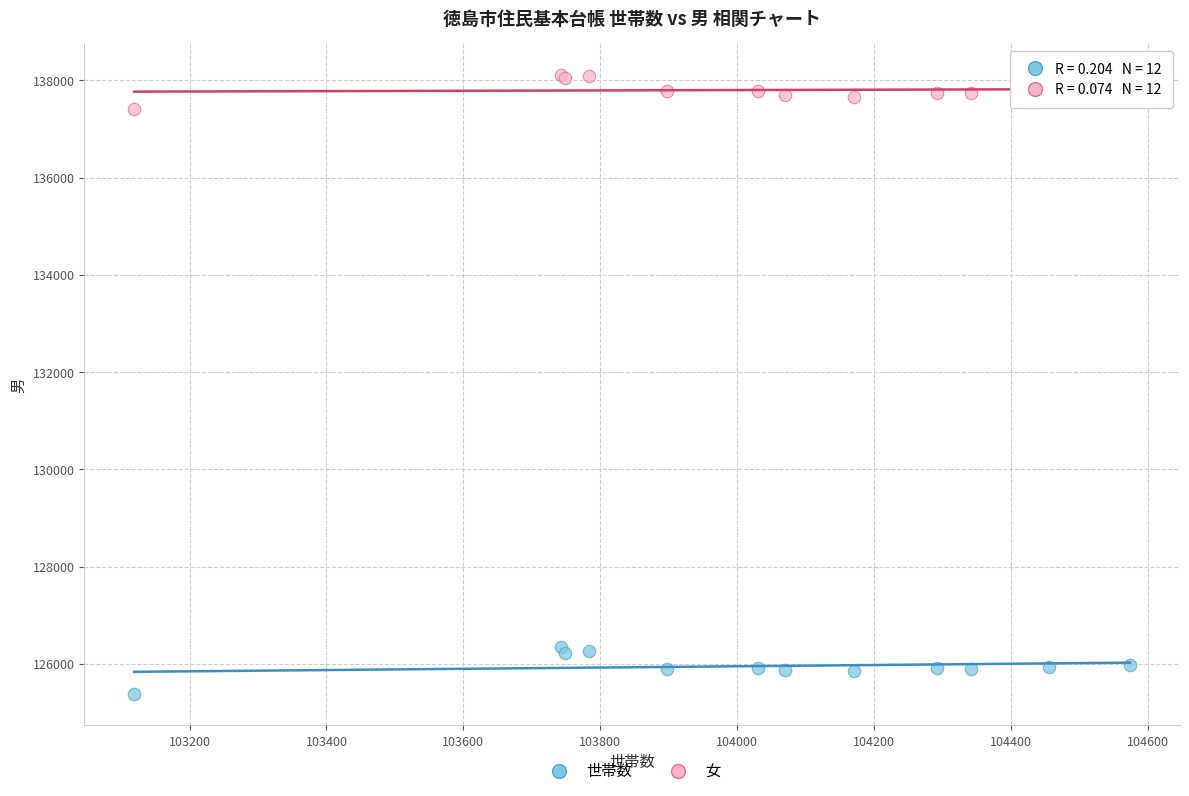

Which series has the widest spread of Y values?

世帯数